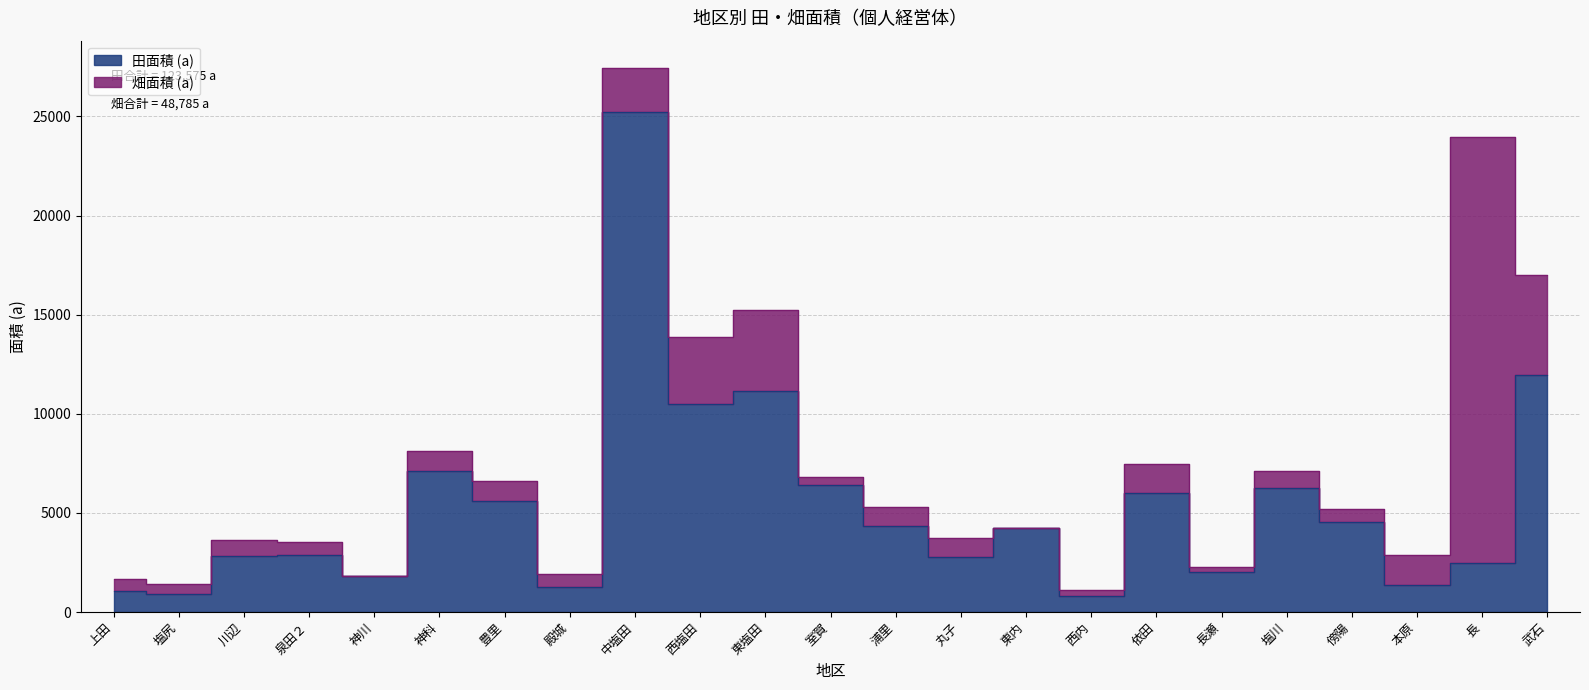

How many interior local peaks (higher than both neighbors) does the data have?

7